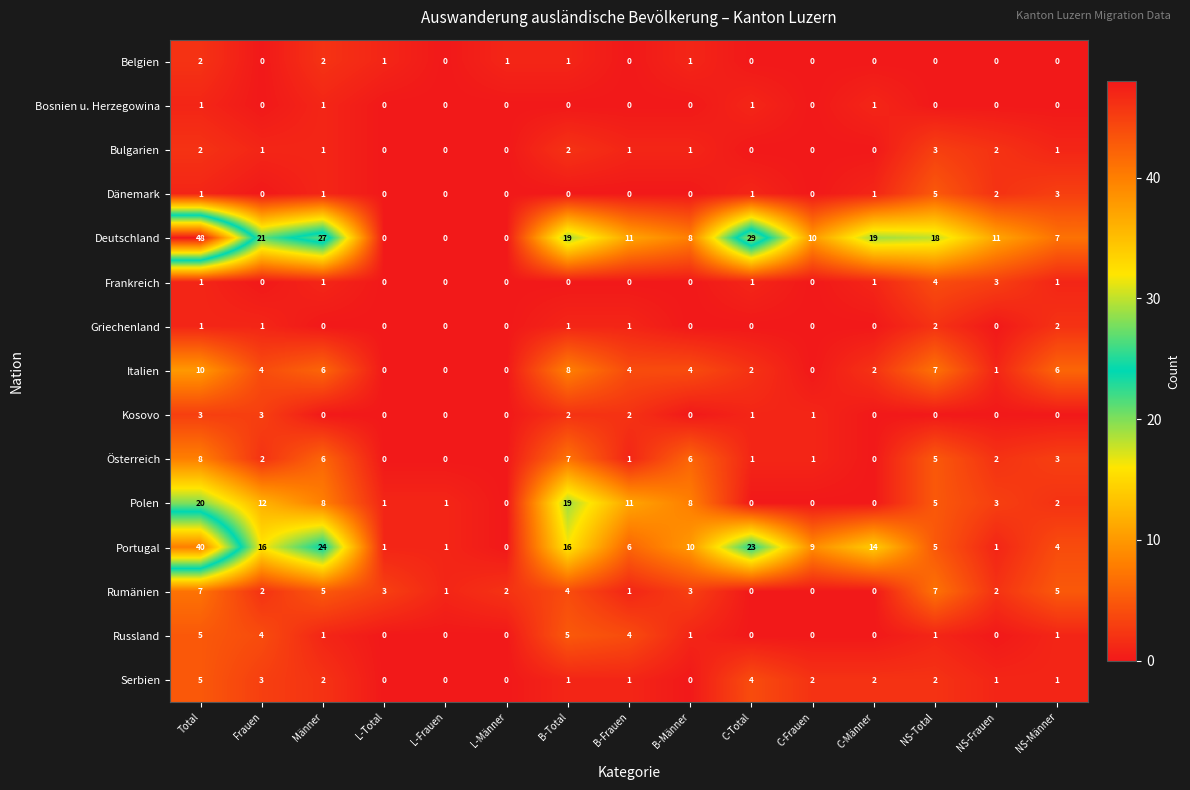

What is the difference between the highest and lowest values at Frauen?

21